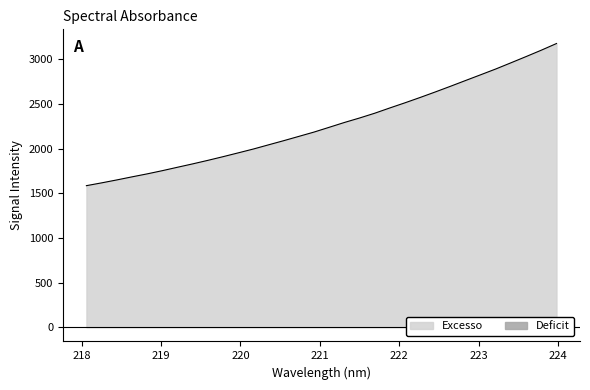

What is the sum of the values at 219.2067 and 221.1174?

4032.8